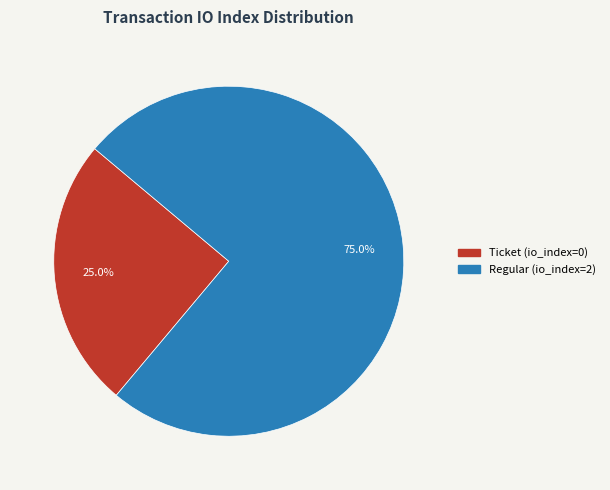

Which category accounts for the majority?

Regular